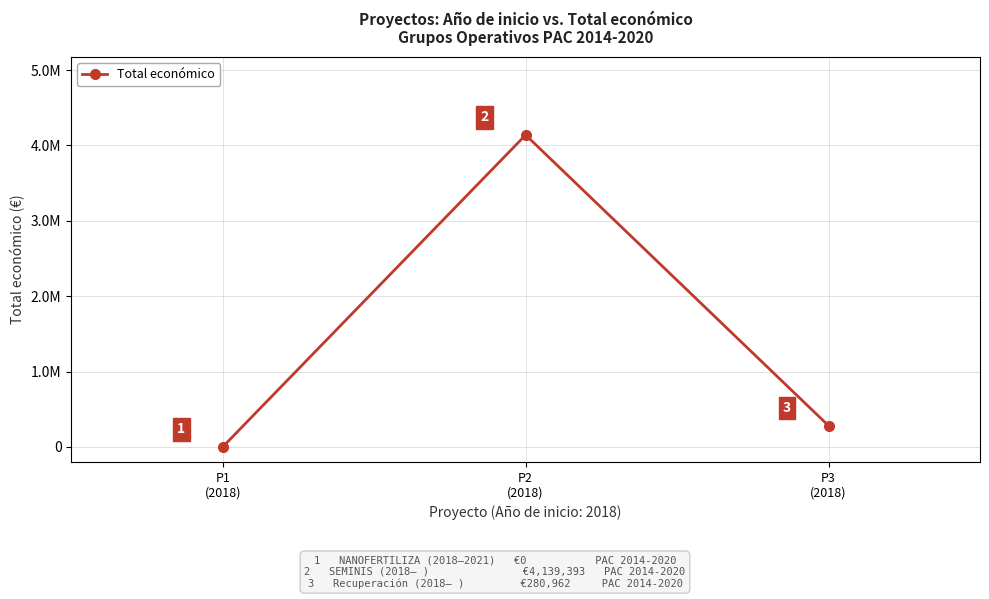

Is this an area chart (filled region under the line)?

No